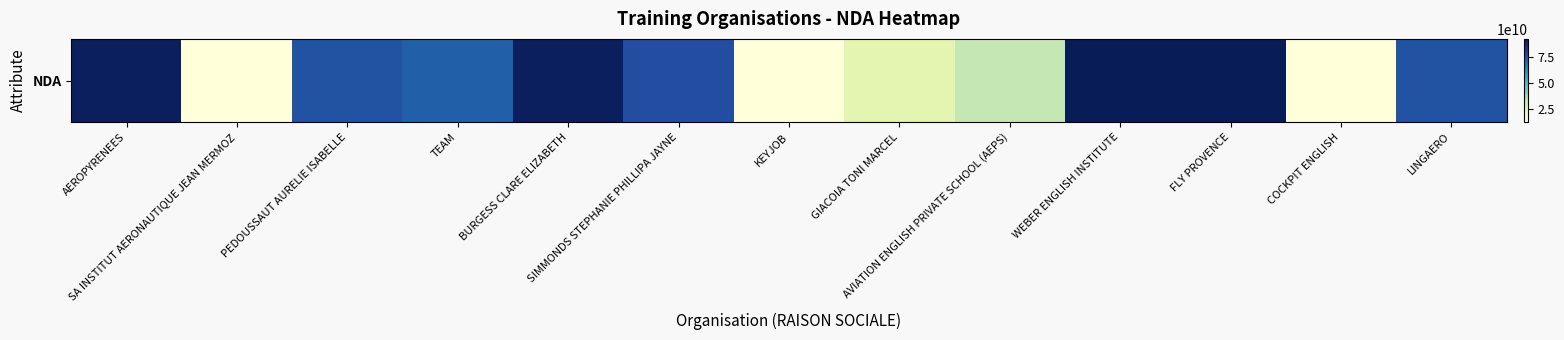

Where is the data nearest to the value 52443723944?

AVIATION ENGLISH PRIVATE SCHOOL (AEPS)